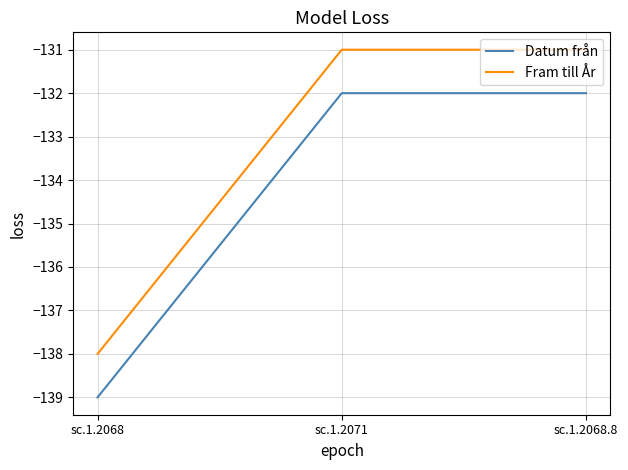

What is the difference between the highest and lowest values at sc.1.2071?

1